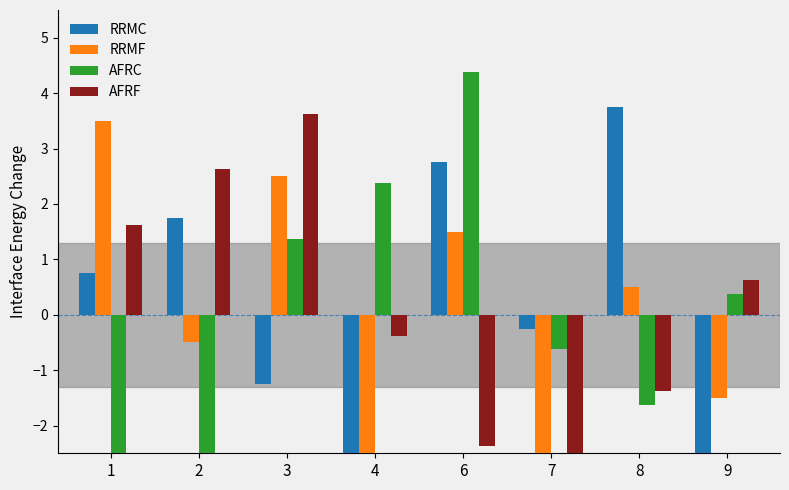

At which category does the chart reach its minimum across all series?

7